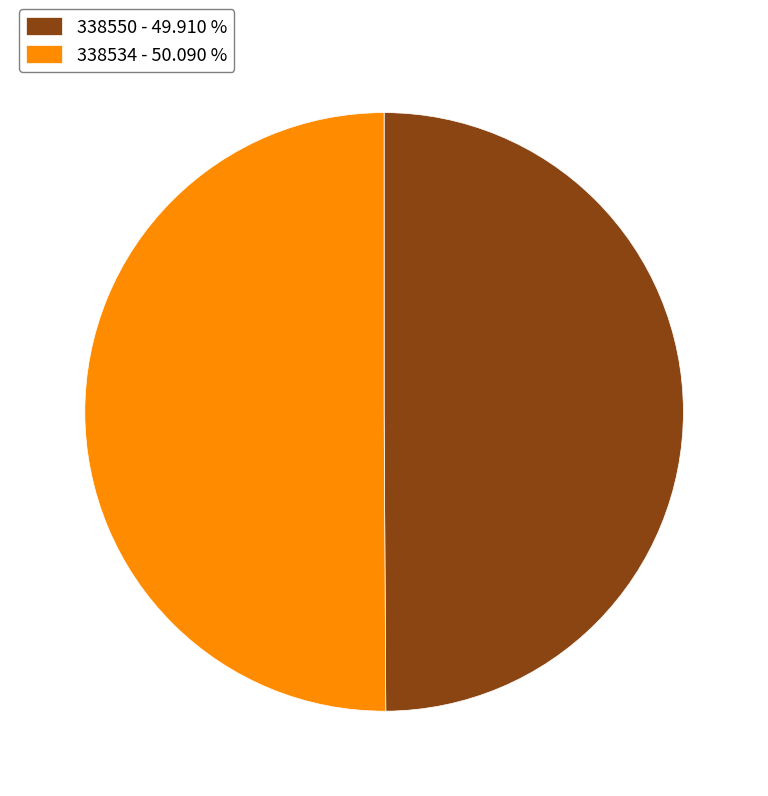

Is the sum of 338534 - 50.090 % and 338550 - 49.910 % greater than half?

Yes